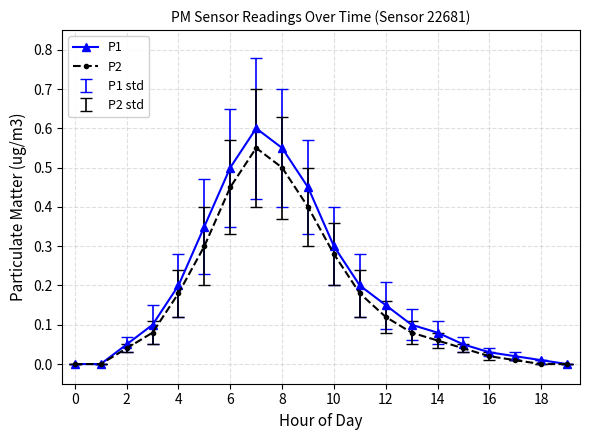

List the series in order of their peak value, highest first.

P1, P2